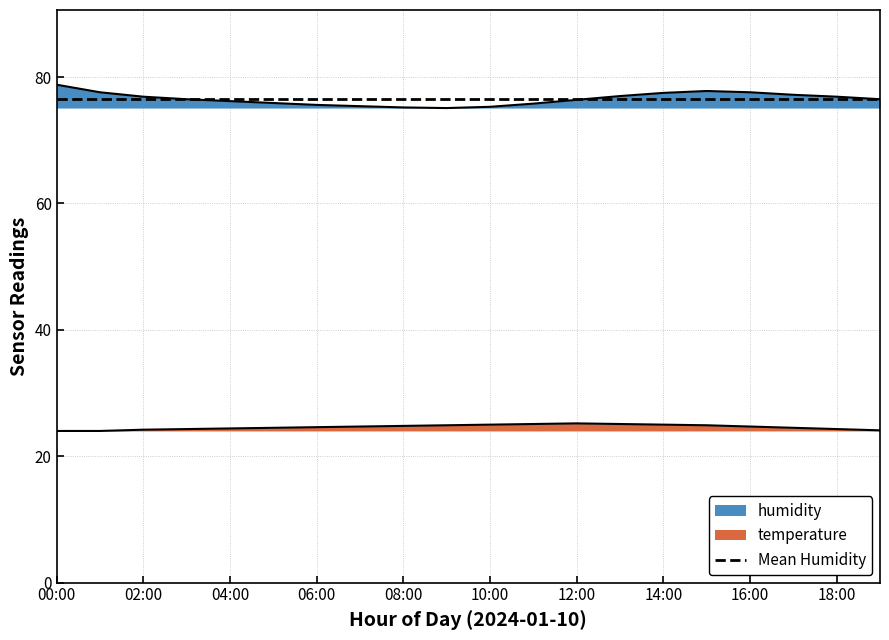

Reading right to left, extract all data points from this chart.

humidity: 76.5	76.9	77.2	77.6	77.8	77.5	77.0	76.4	75.8	75.3	75.1	75.2	75.4	75.6	75.9	76.2	76.5	76.9	77.6	78.8
temperature: 24.1	24.3	24.5	24.7	24.9	25.0	25.1	25.2	25.1	25.0	24.9	24.8	24.7	24.6	24.5	24.4	24.3	24.2	24.0	24.0